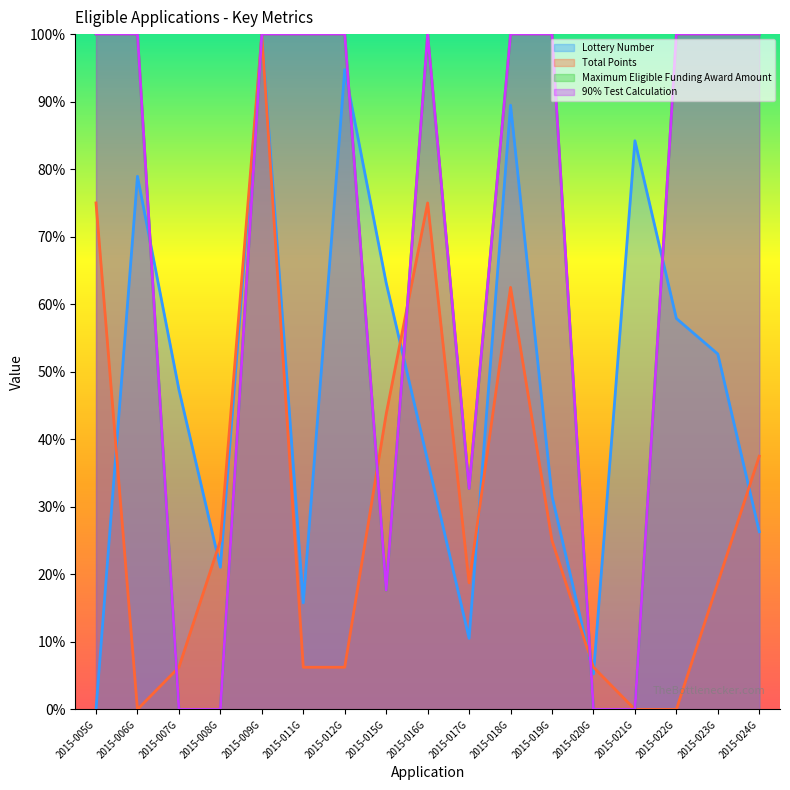

At how many categories does at least one series exceed 2?

17